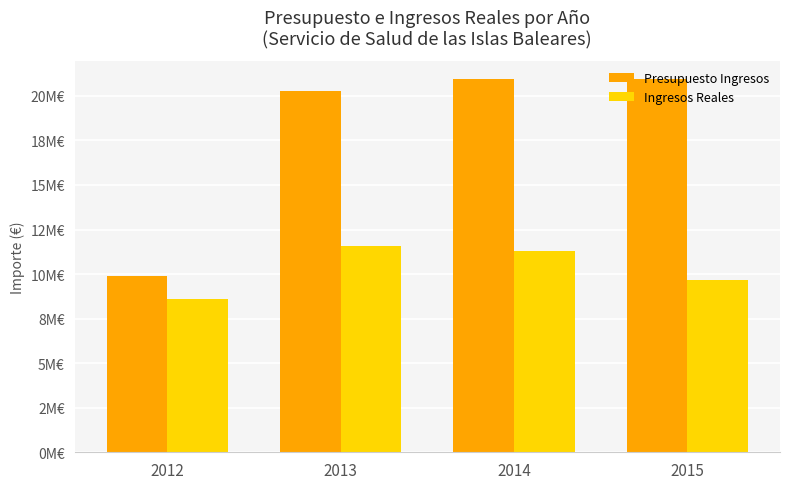

Rank the series by their average value, from lowest to highest.

Ingresos Reales, Presupuesto Ingresos